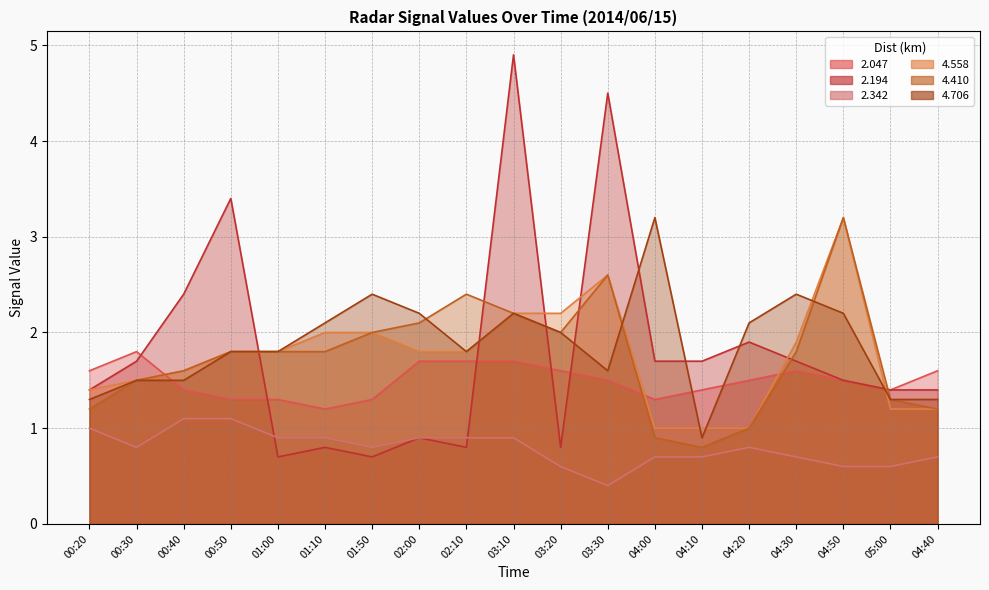

Where does the   2.194 series first go above 1?

00:20